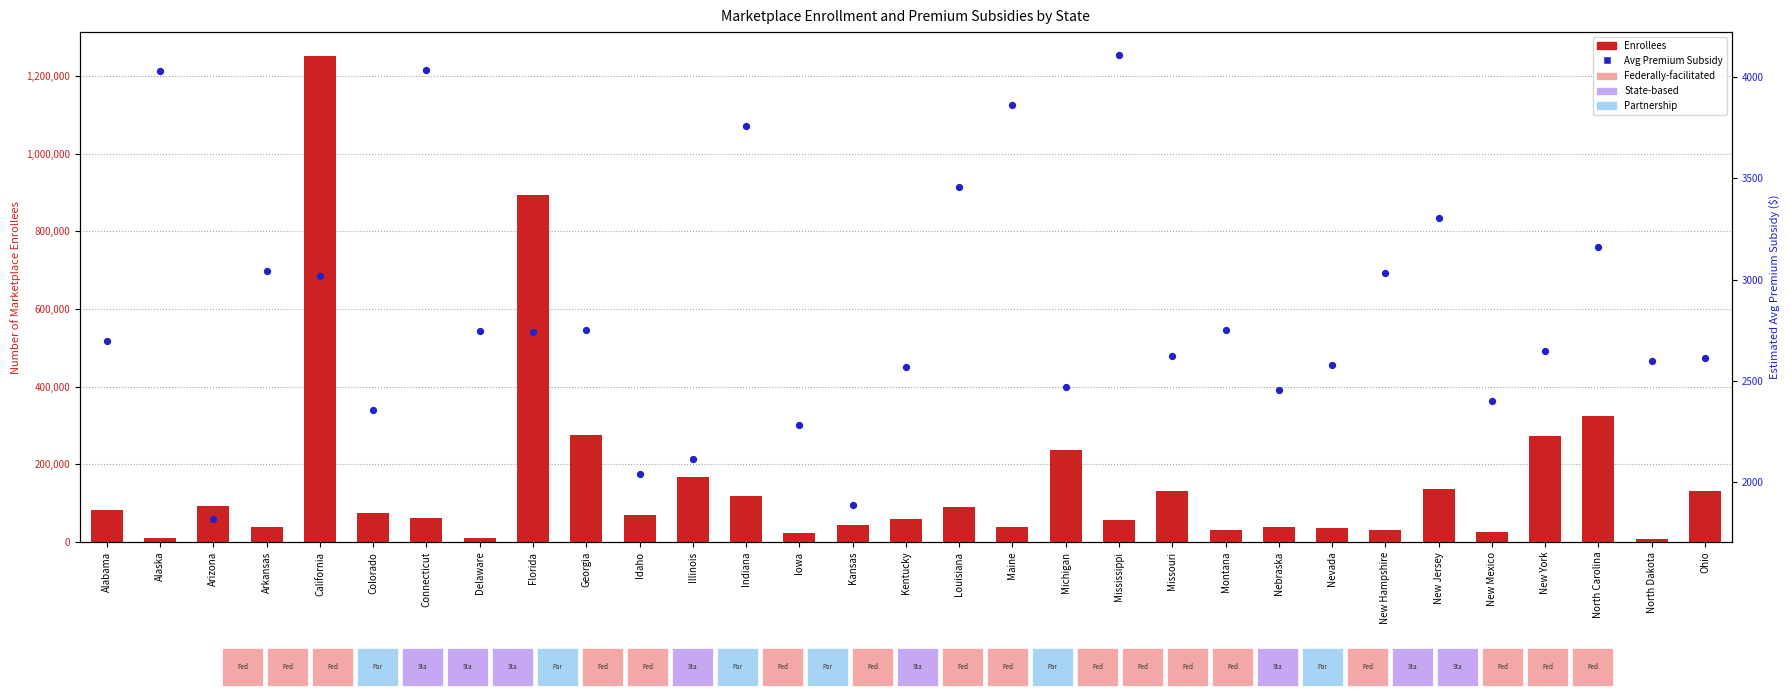

Which series reaches the maximum Y coordinate?

Enrollees